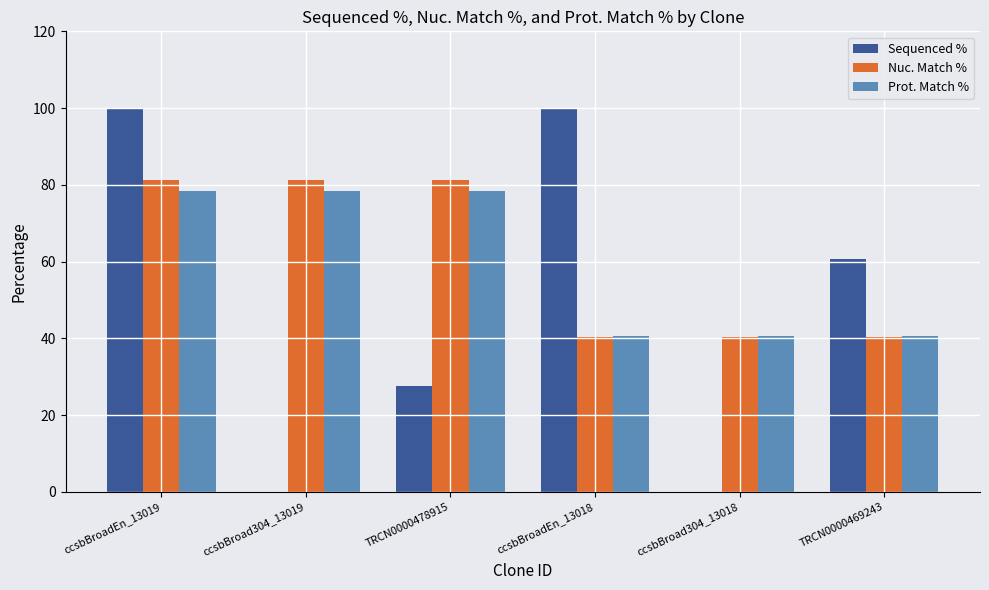

Reading left to right, extract all data points from this chart.

Sequenced %: 100.0	0.0	27.5	100.0	0.0	60.6
Nuc. Match %: 81.2	81.2	81.2	40.4	40.4	40.4
Prot. Match %: 78.4	78.4	78.4	40.6	40.6	40.6